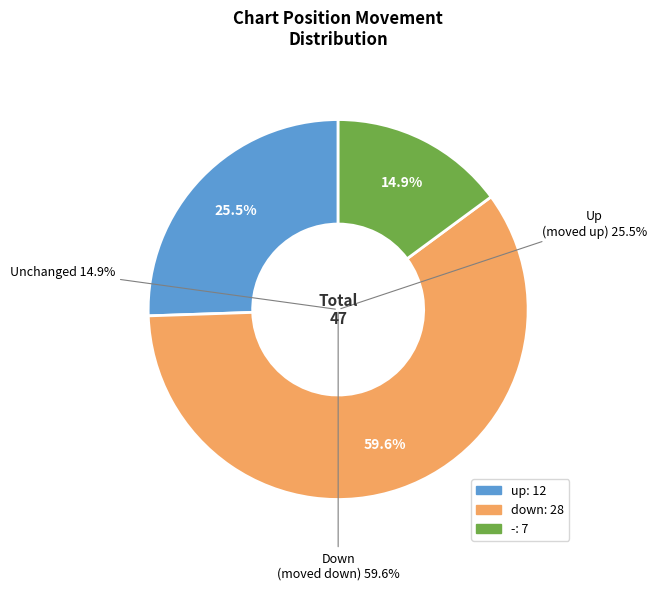

What is the smallest slice in the pie chart?

-